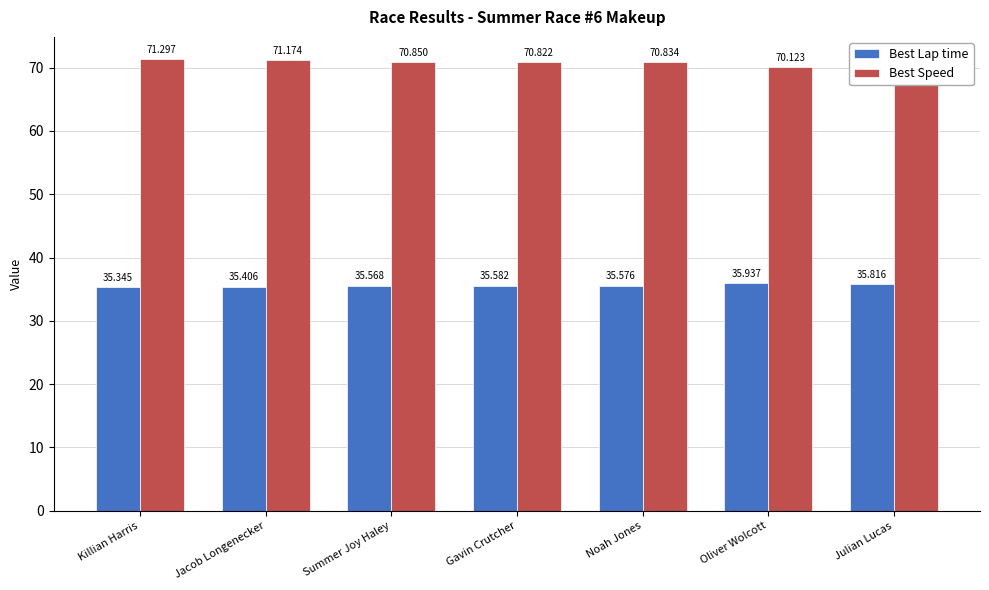

At which category does the chart reach its minimum across all series?

Killian Harris